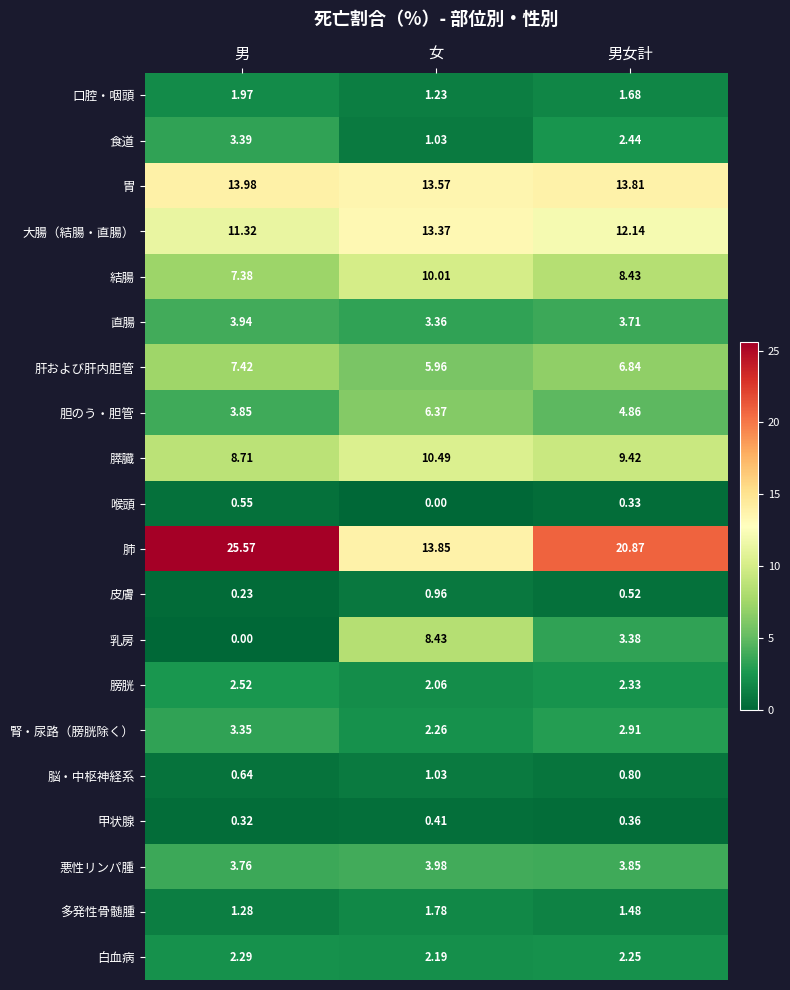

Which series changed the most between 女 and 男女計?

肺